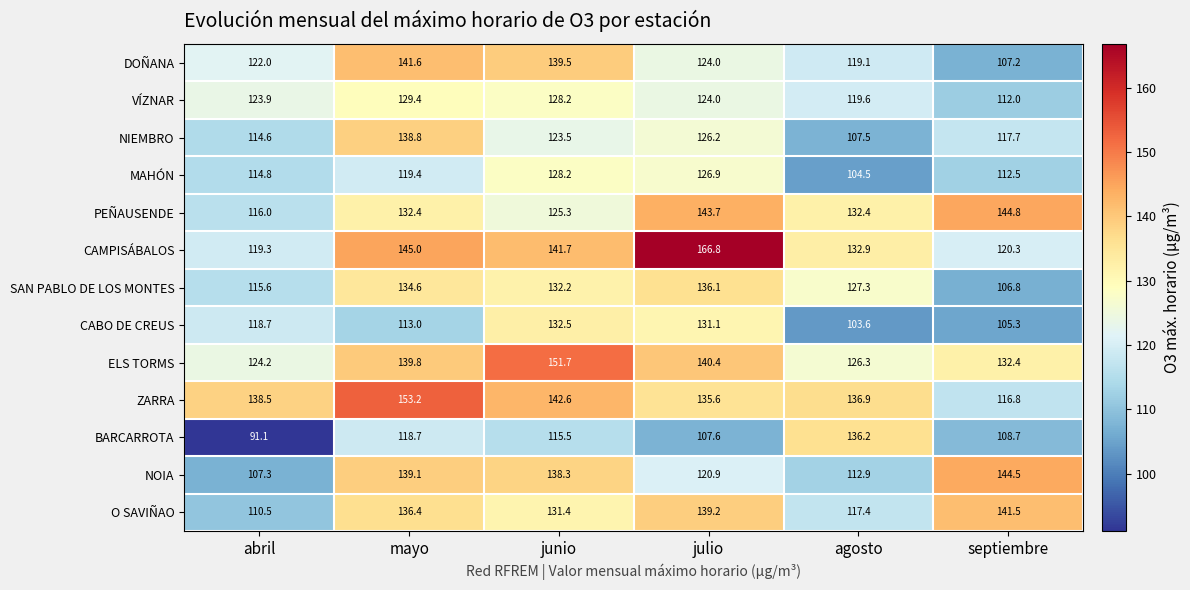

What is the sum of all O SAVIÑAO values?

776.4